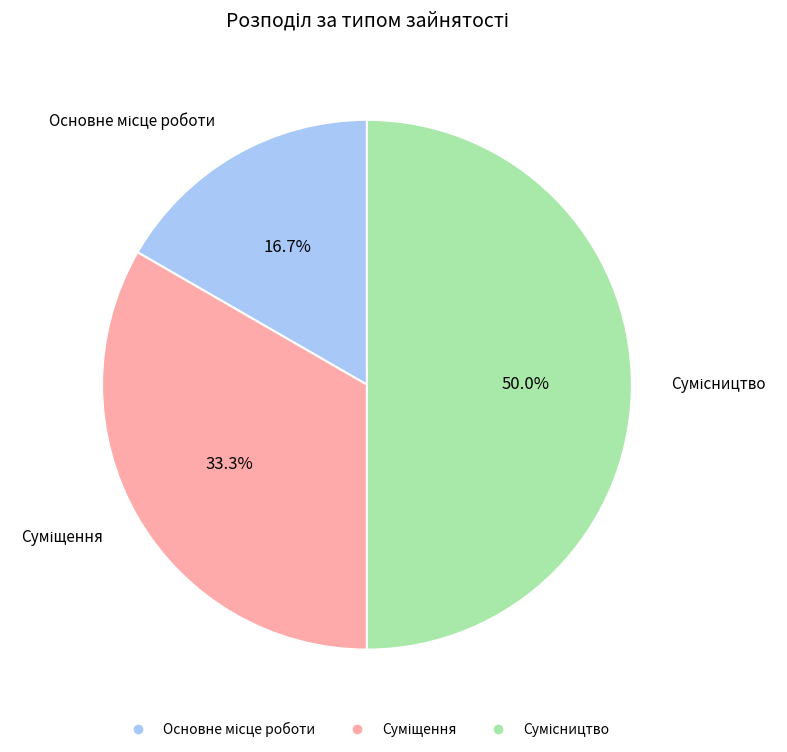

What percentage do Сумісництво and Суміщення together represent?

83.3%